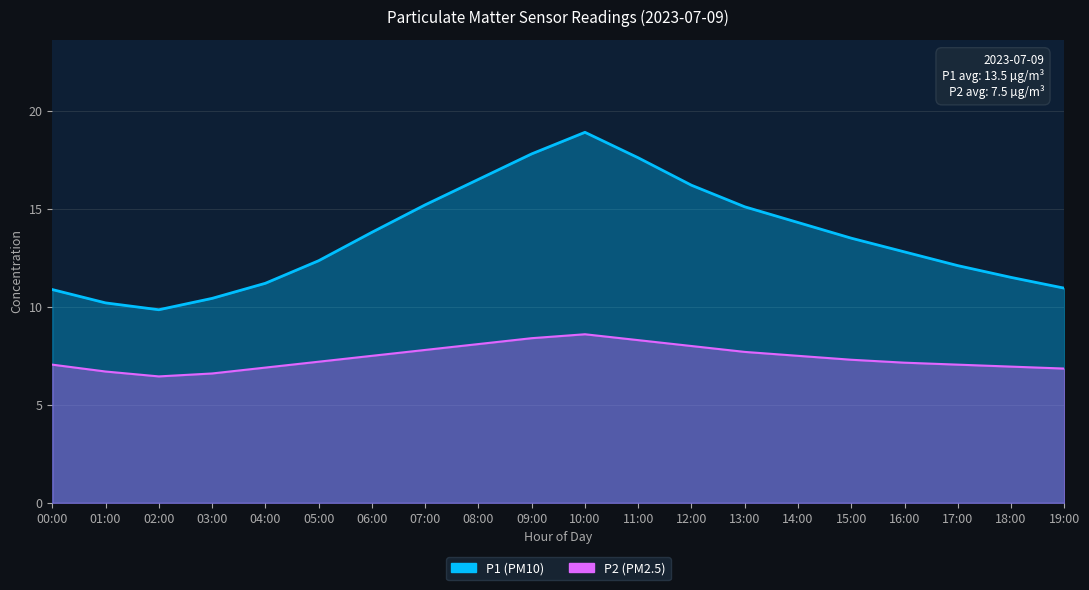

What is the label of the 10th point from the left?

09:00